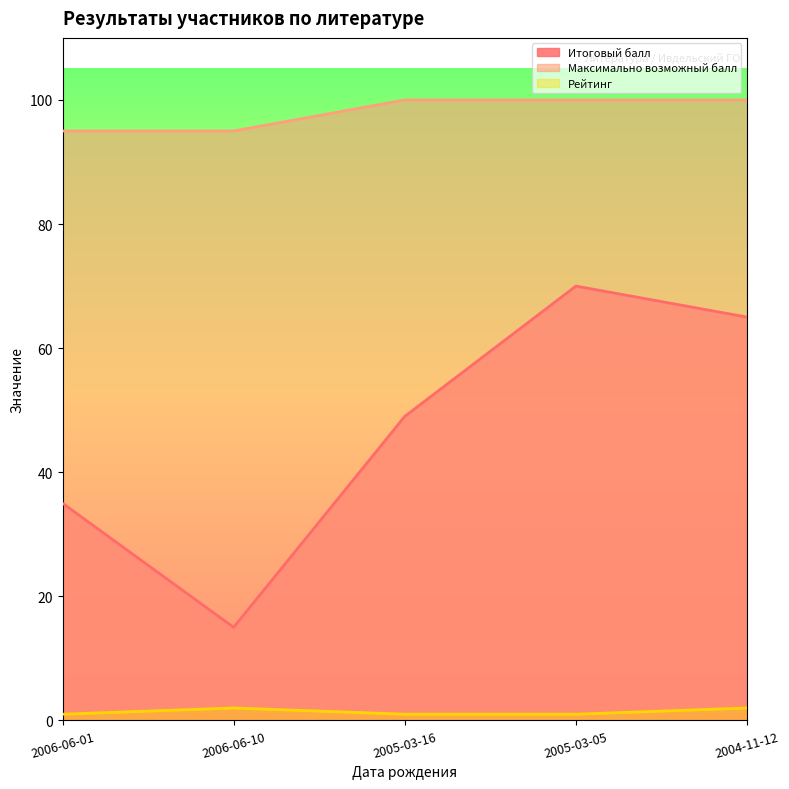

At how many categories does at least one series exceed 91?

5